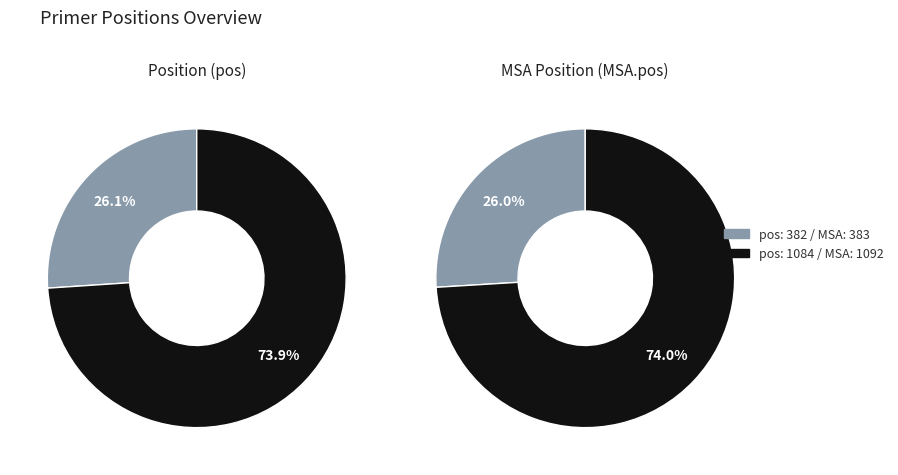

What is the majority slice?

1084